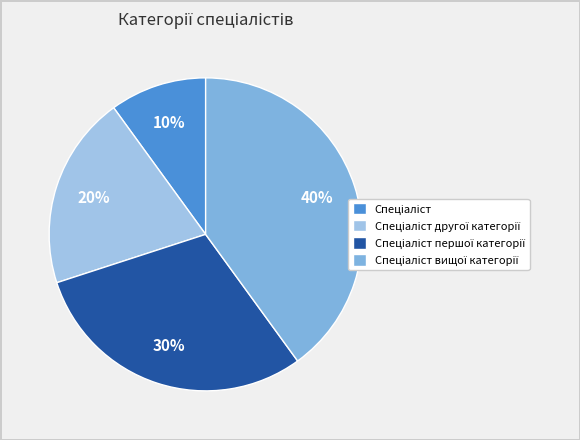

Count the number of slices in the pie.

4